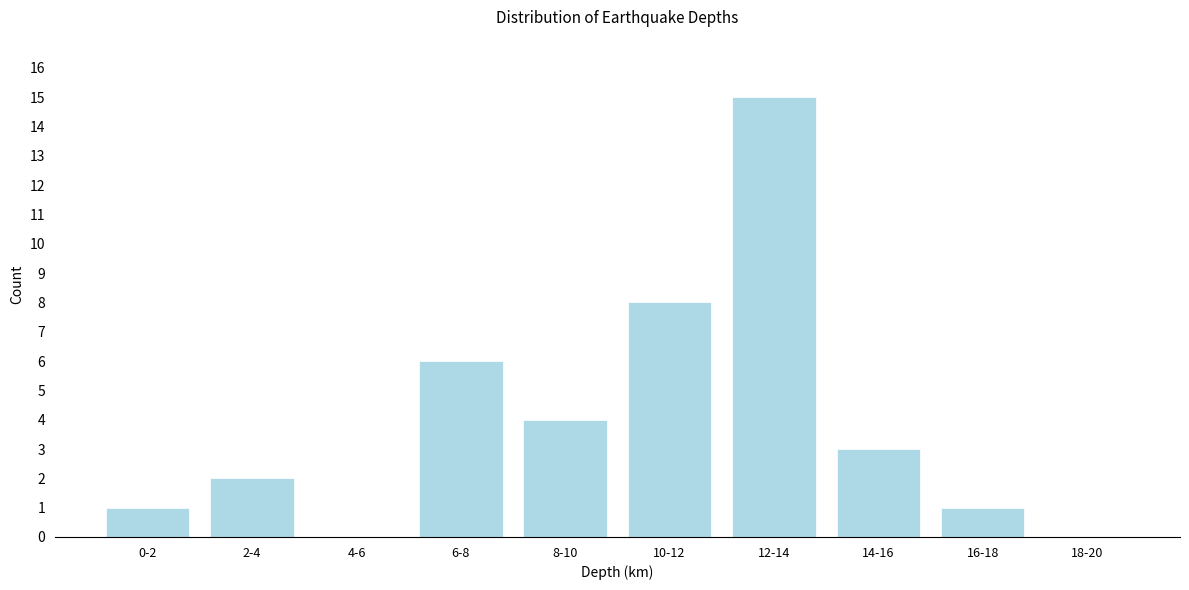

Reading left to right, list all the values displayed in this chart.

0-2=1	2-4=2	4-6=0	6-8=6	8-10=4	10-12=8	12-14=15	14-16=3	16-18=1	18-20=0